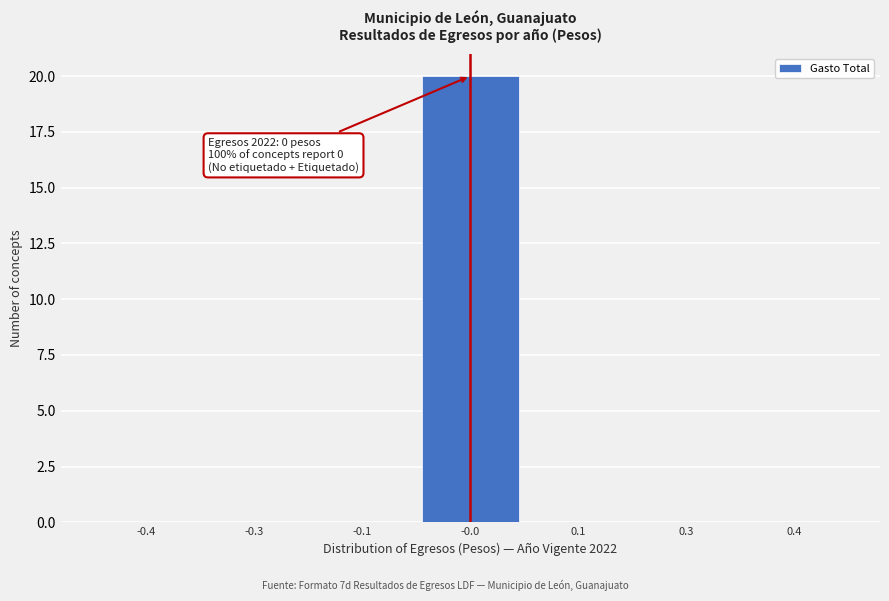

Reading left to right, what are all the values shown in this chart?

-0.4=0	-0.3=0	-0.1=0	-0.0=20	0.1=0	0.3=0	0.4=0